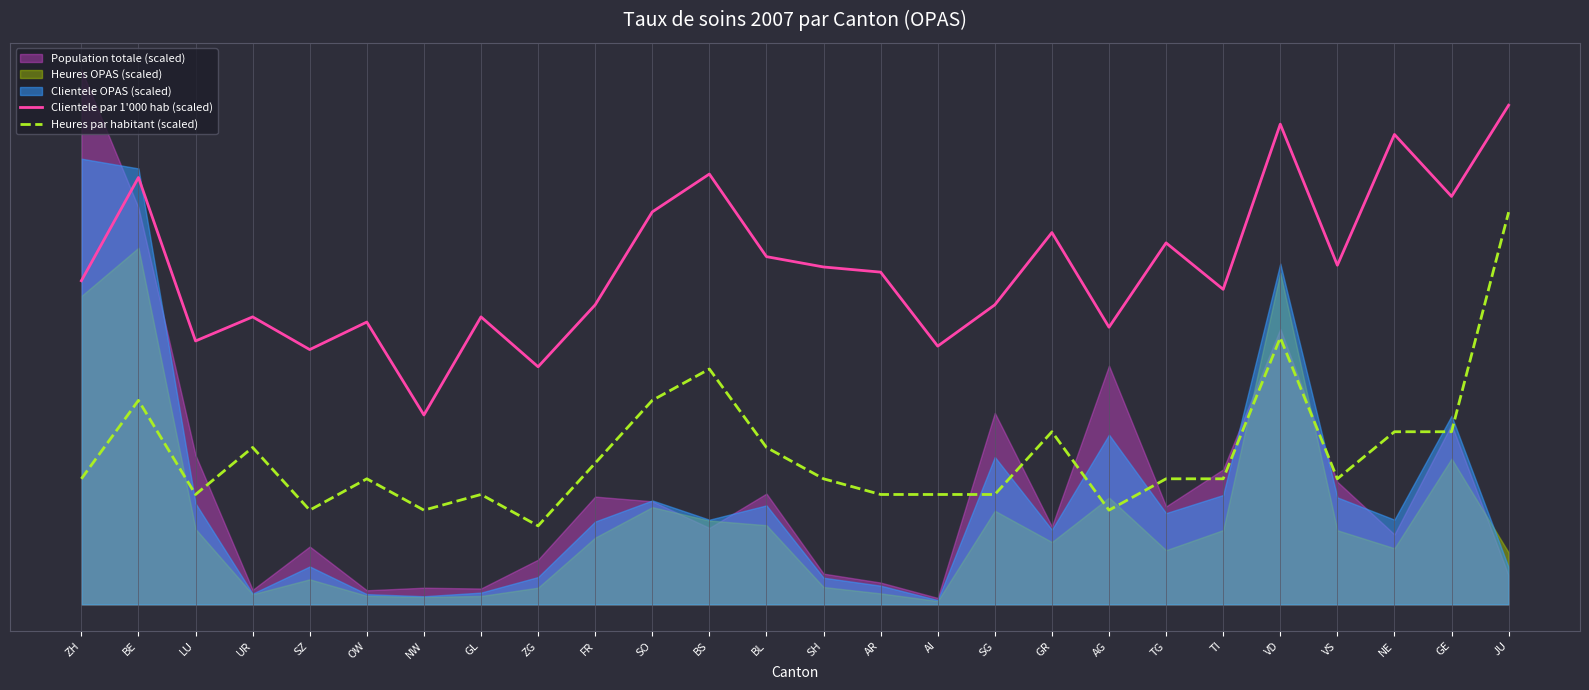

What is the label of the 14th point from the right?

BL